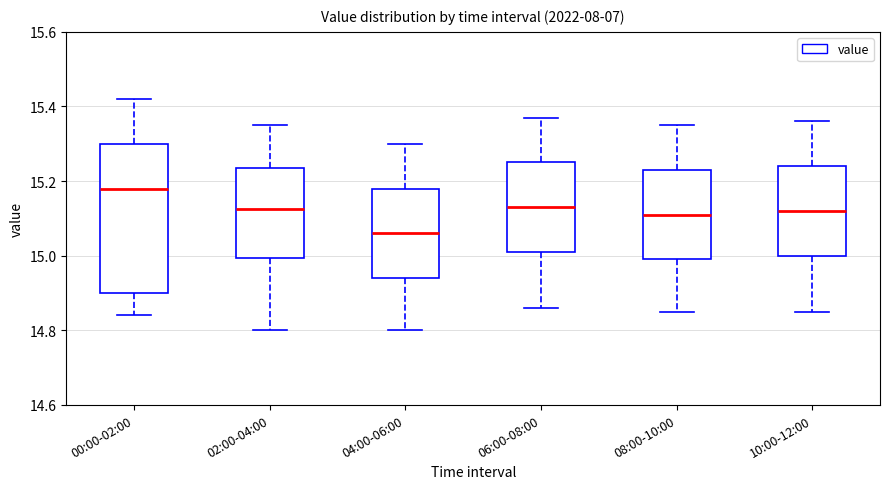

Which box's median line is the lowest?

04:00-06:00